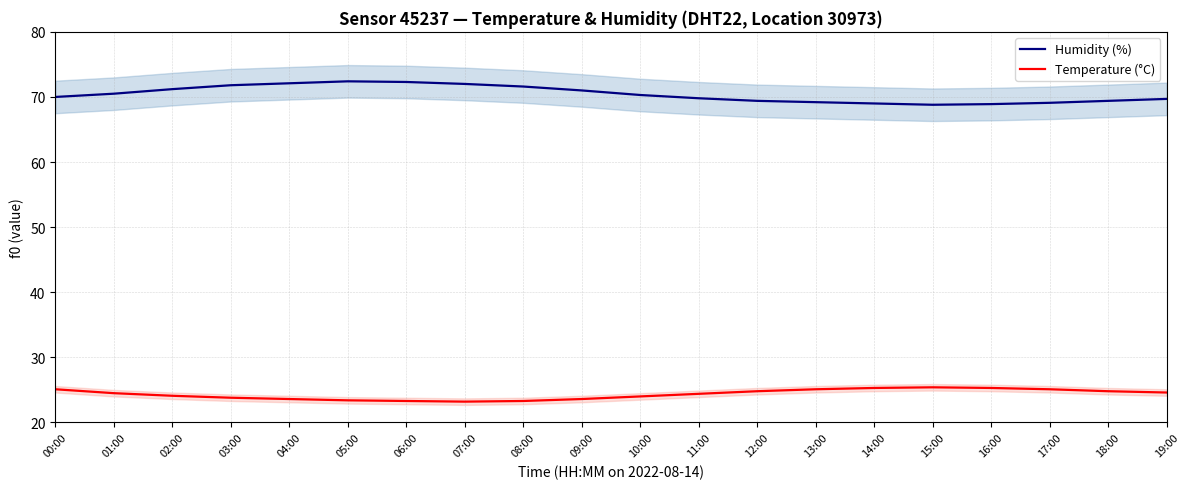

How many data points does each series have?

20